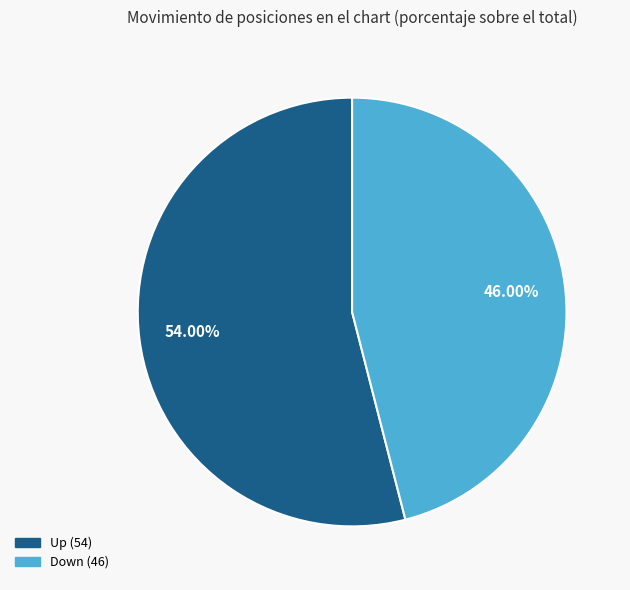

Count the number of slices in the pie.

2